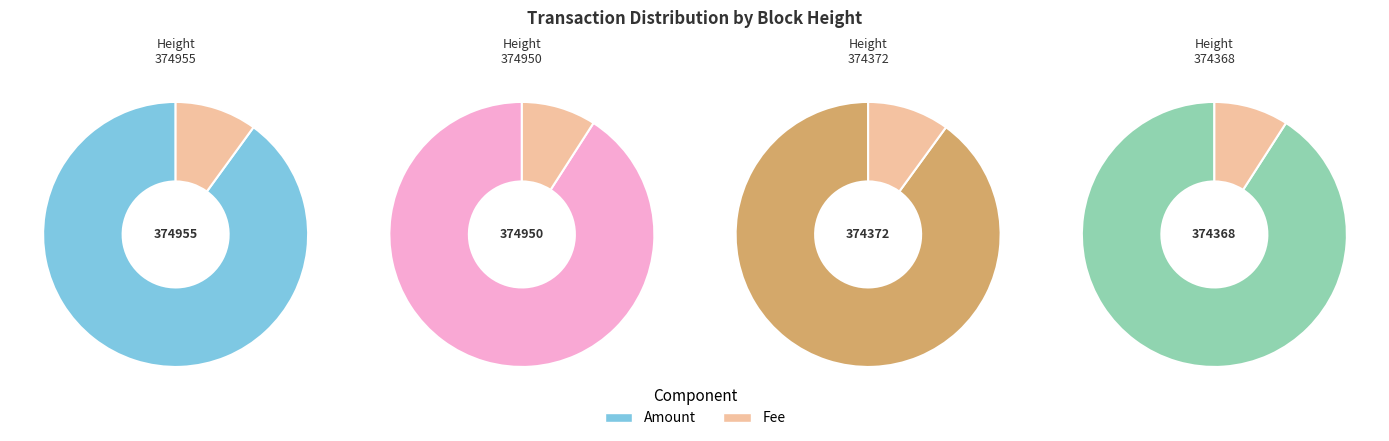

What is the total percentage of 374368 and 374950?

52.6%